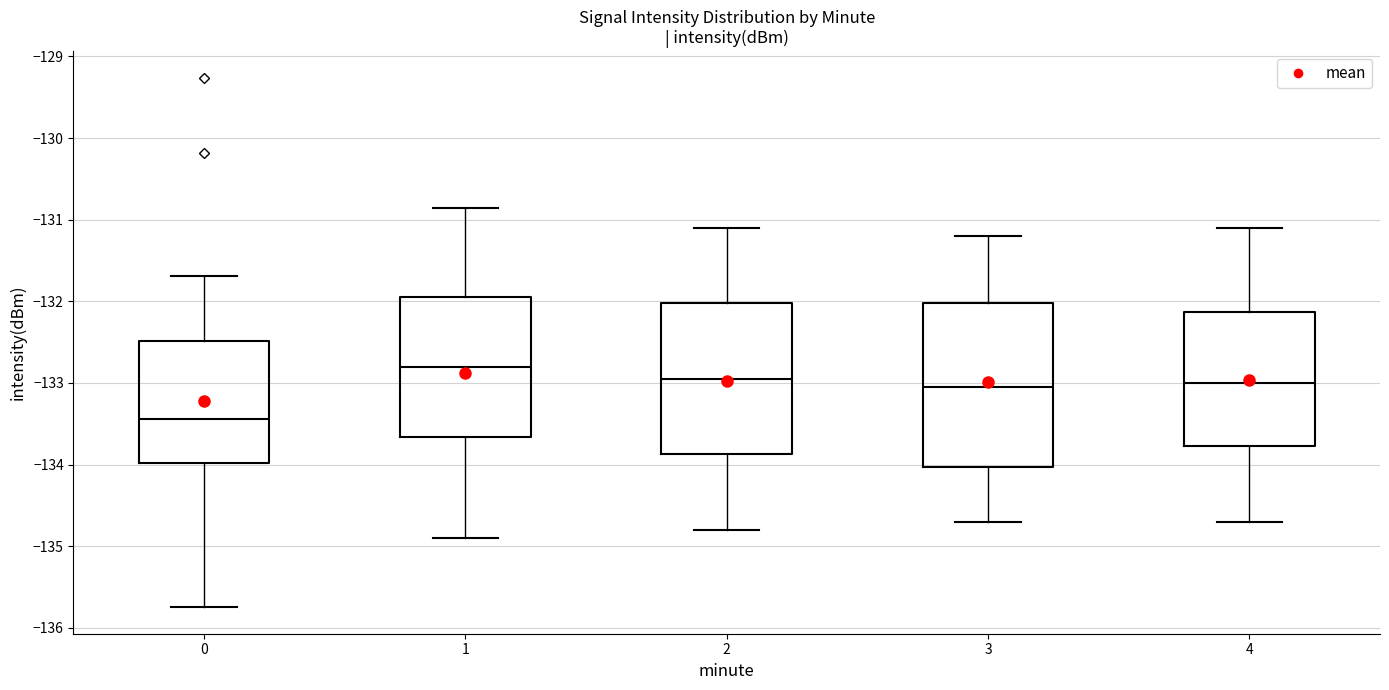

Reading left to right, transcribe this box plot: for each box, give where its median line is, the range the box spans, and where its two whiskers end, as read against the y-axis. The values are not printed on the chart, so give them approximately, as read against the axis.

0: median -133.4, box -134.0 to -132.5, whiskers -135.7 to -131.7
1: median -132.8, box -133.7 to -131.9, whiskers -134.9 to -130.9
2: median -132.9, box -133.9 to -132.0, whiskers -134.8 to -131.1
3: median -133.0, box -134.0 to -132.0, whiskers -134.7 to -131.2
4: median -133.0, box -133.8 to -132.1, whiskers -134.7 to -131.1